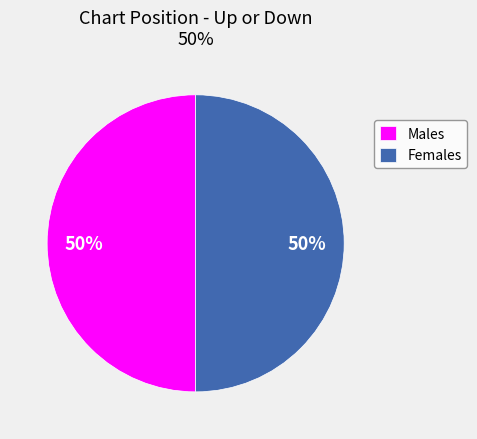

Is the sum of Males and Females greater than half?

Yes